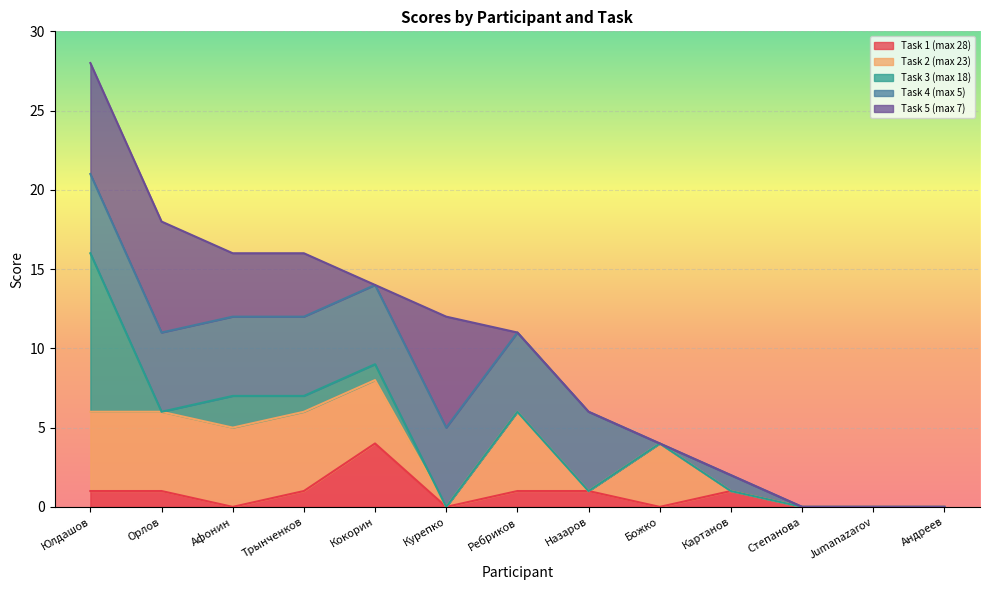

What position from the left is Назаров?

8